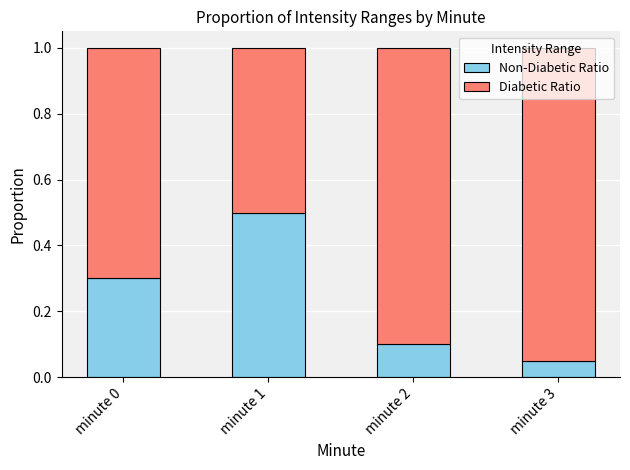

What is the total value across all series at minute 0?

1.0